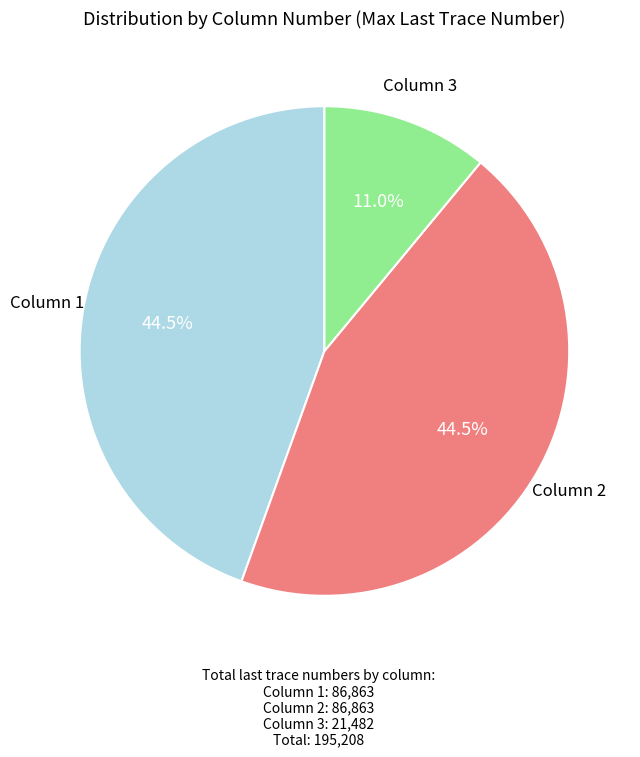

Does any single category account for the majority?

No